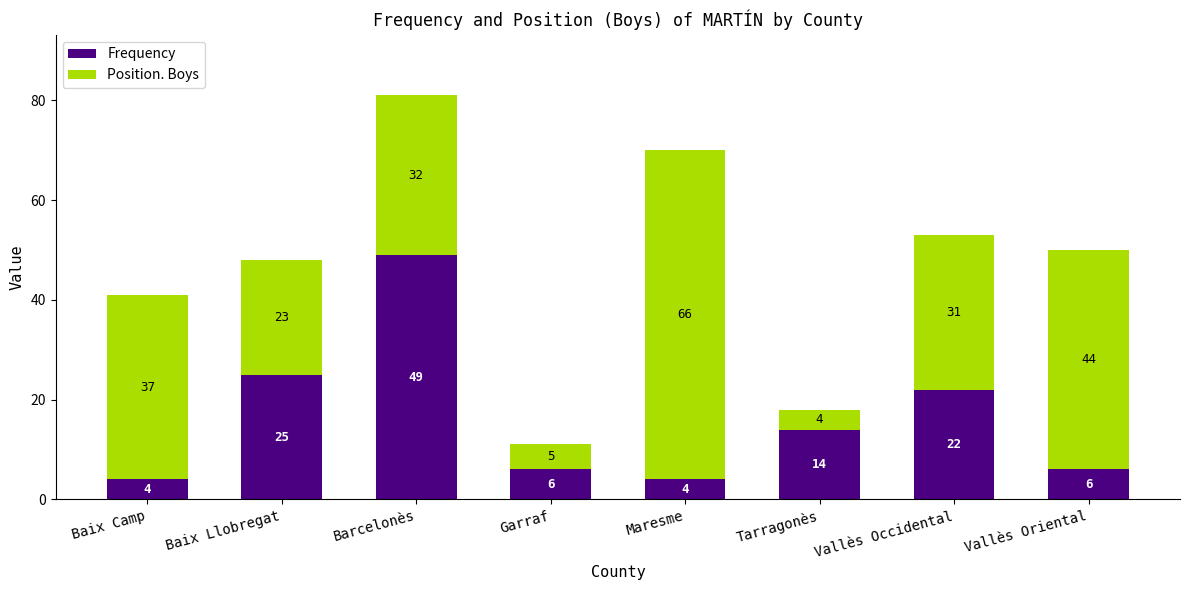

What are all the series names shown in the legend?

Frequency, Position. Boys